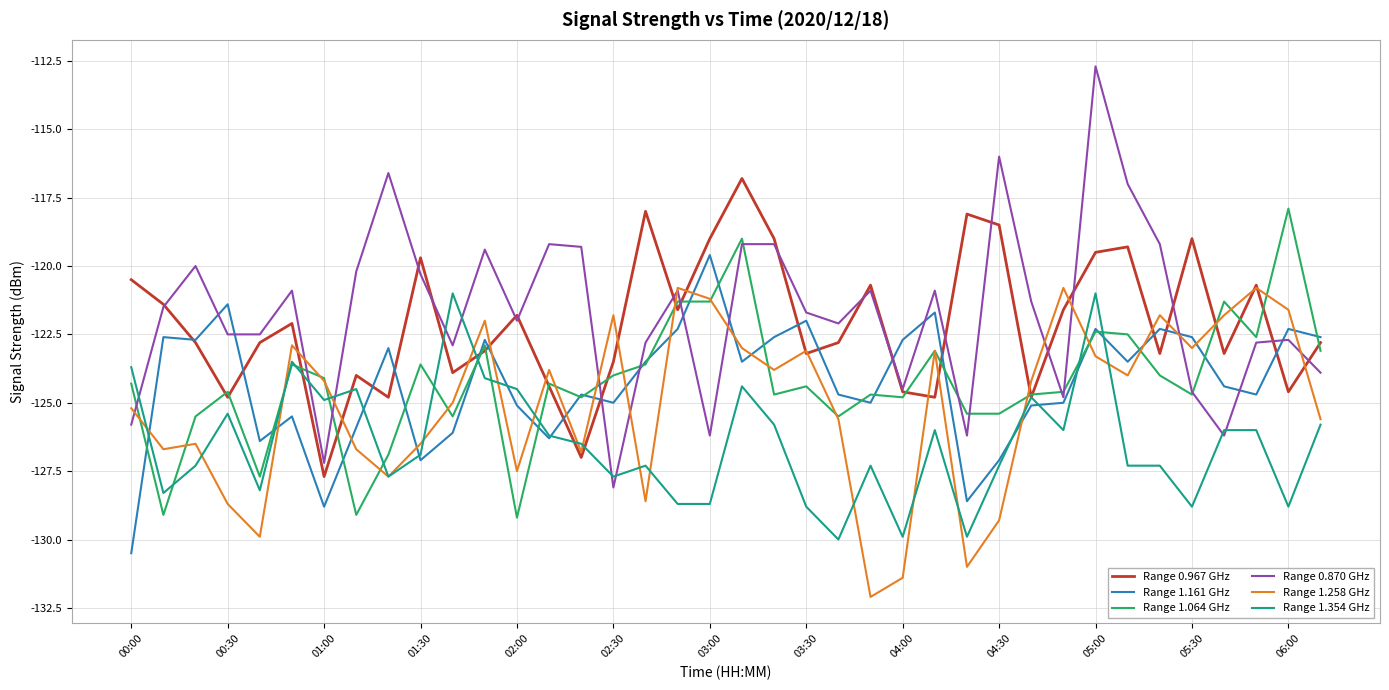

What are all the series names shown in the legend?

Range 0.967 GHz, Range 1.161 GHz, Range 1.064 GHz, Range 0.870 GHz, Range 1.258 GHz, Range 1.354 GHz